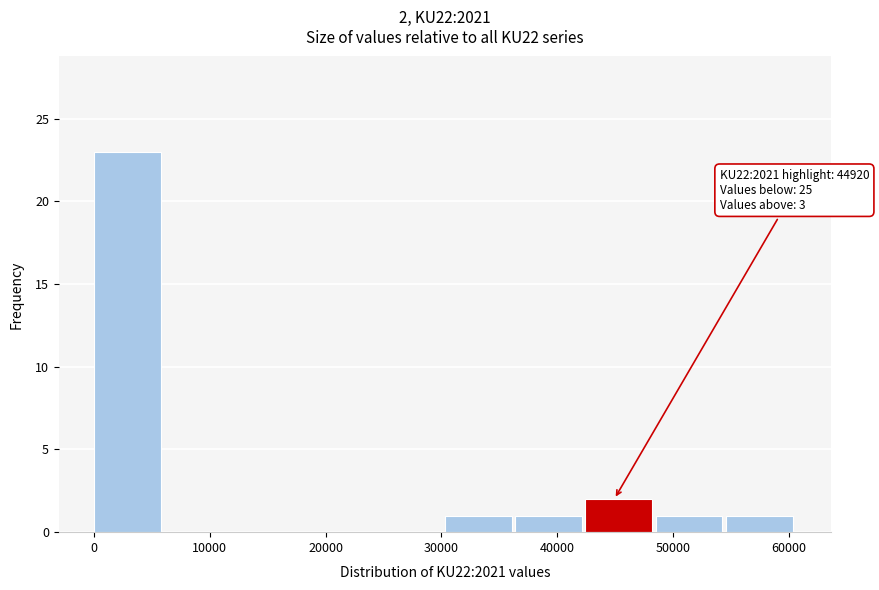

Which range on the x-axis has the tallest bar?

0 to 6000